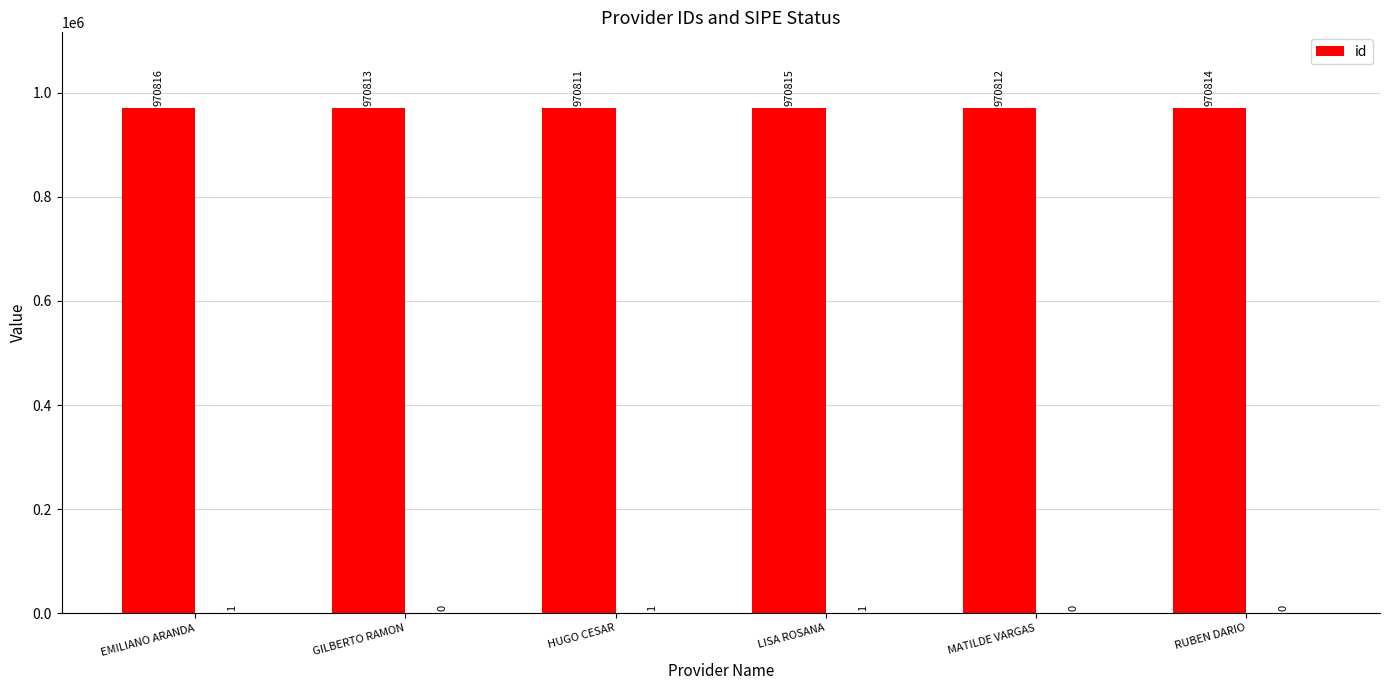

Count the values in the range 970812 to 970815.

4